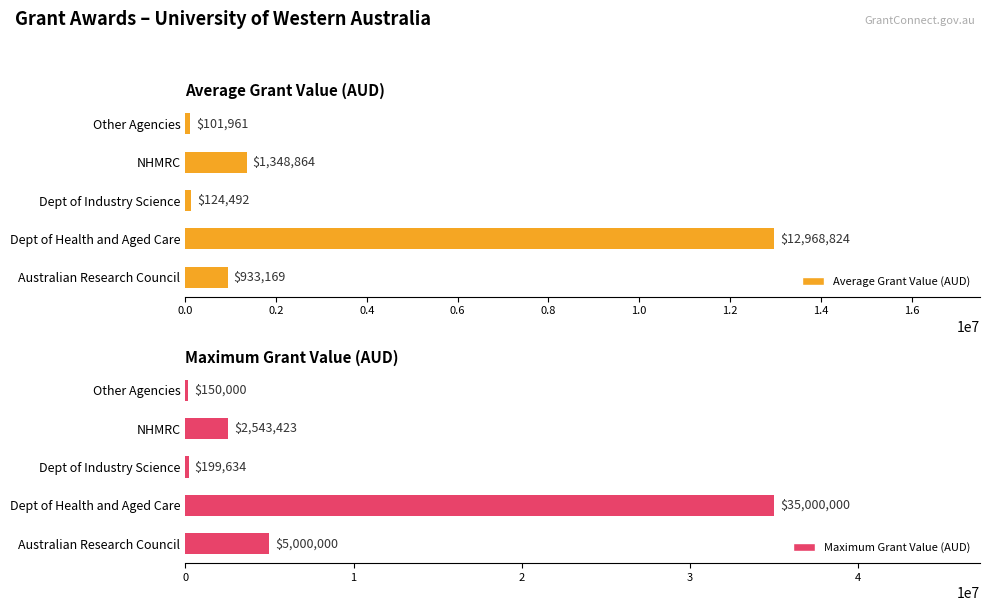

Reading left to right, list all the values displayed in this chart.

Average Grant Value (AUD): 933168.5	12968823.5	124492.5	1348863.6	101961.0
Maximum Grant Value (AUD): 5000000.0	35000000.0	199634.0	2543423.3	150000.0